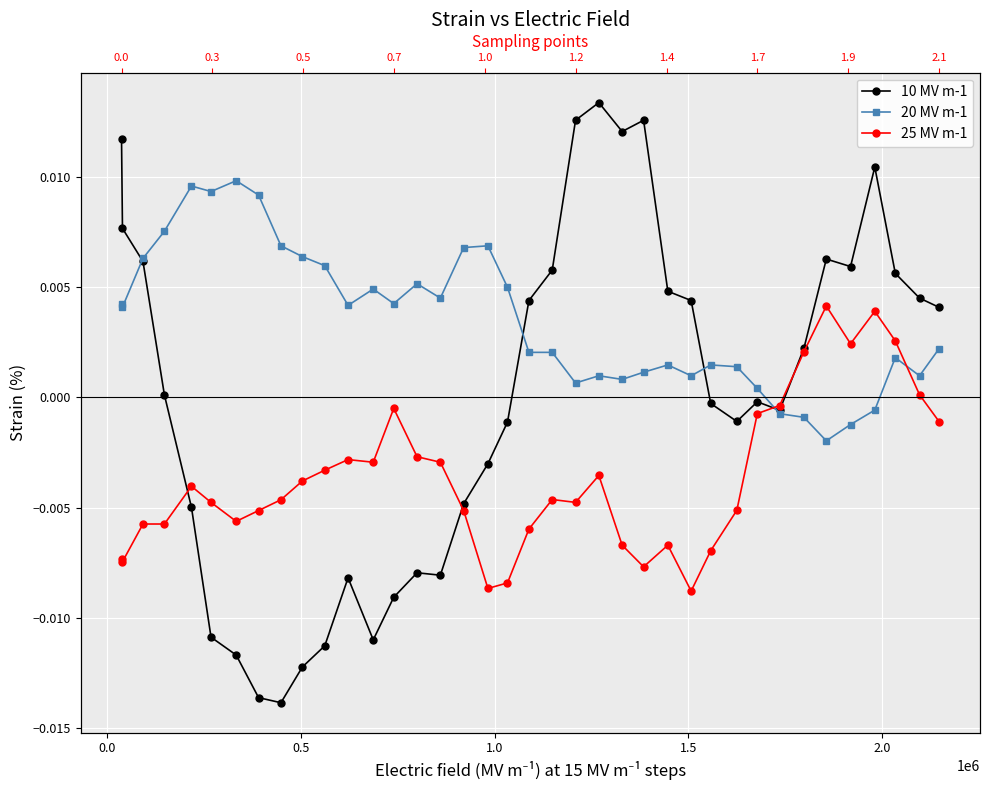

The value of 20 MV m-1 at 2.0 is 0.0. True or false?

True